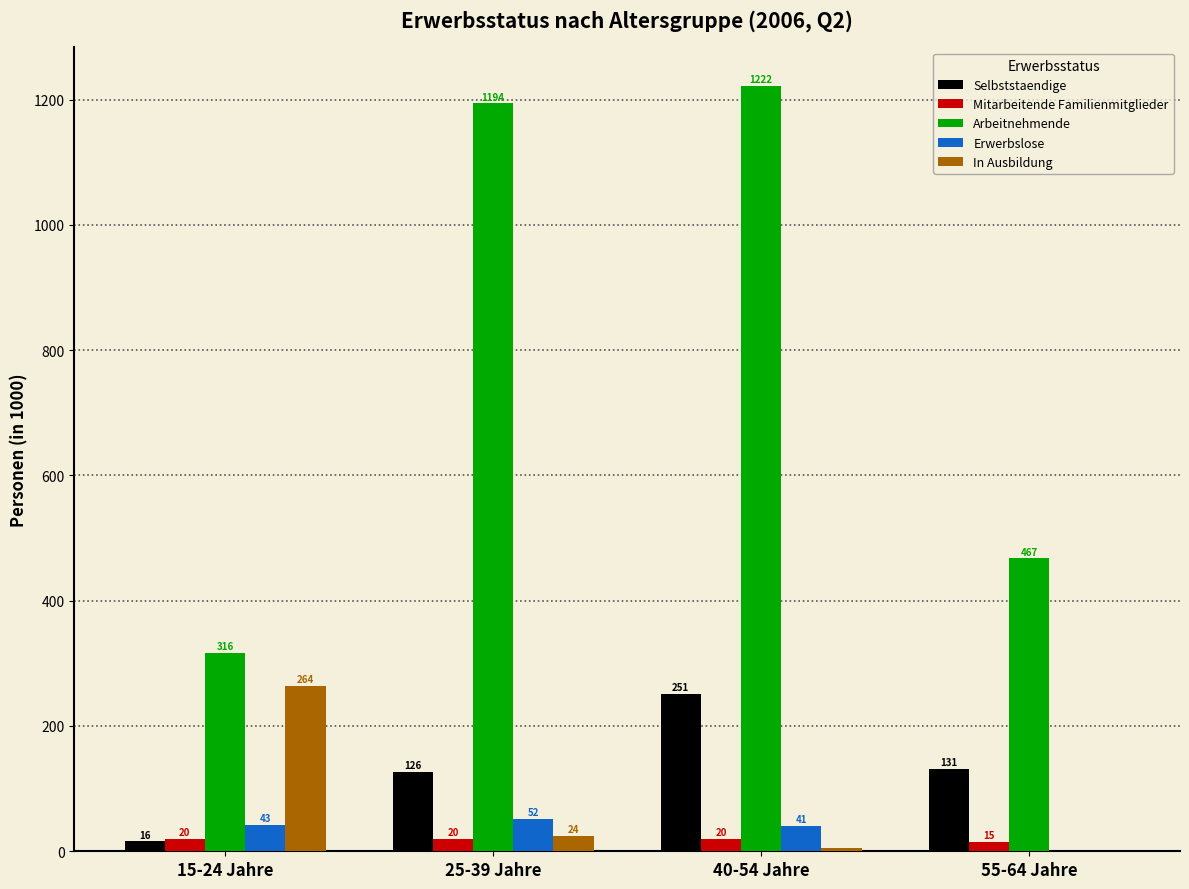

At which category is the sum across all series the highest?

40-54 Jahre